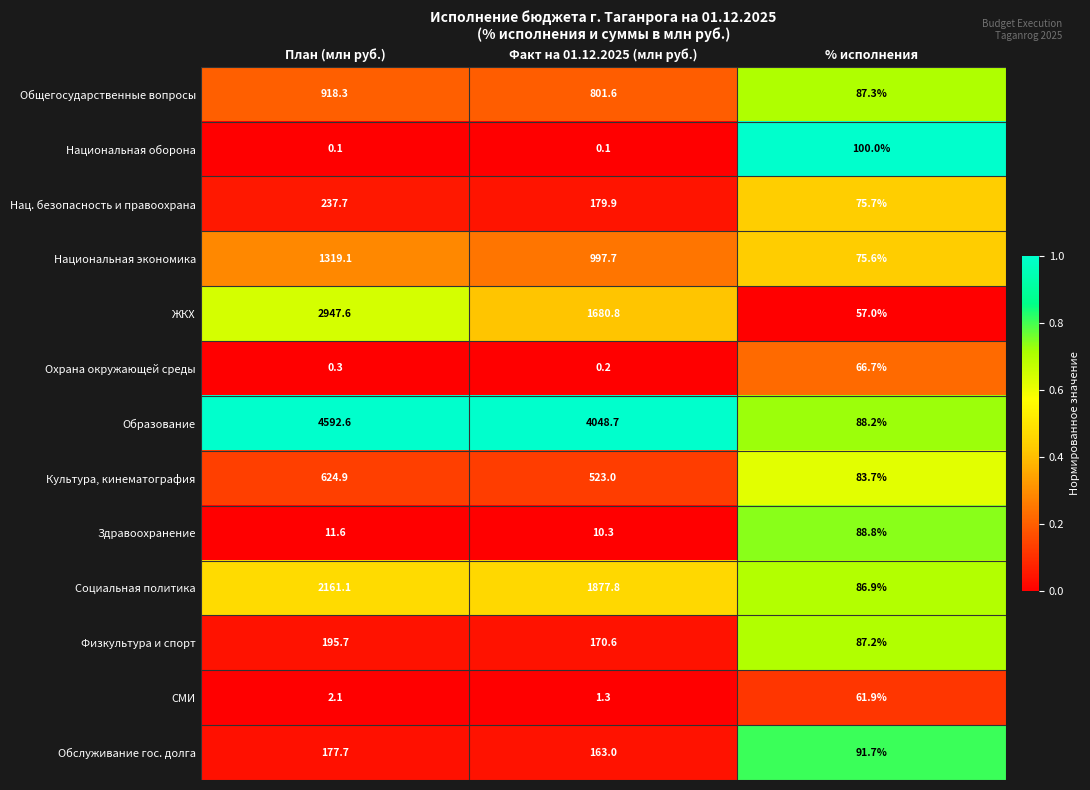

What is the difference between the highest and lowest values at Факт на 01.12.2025 (млн руб.)?

4048.6